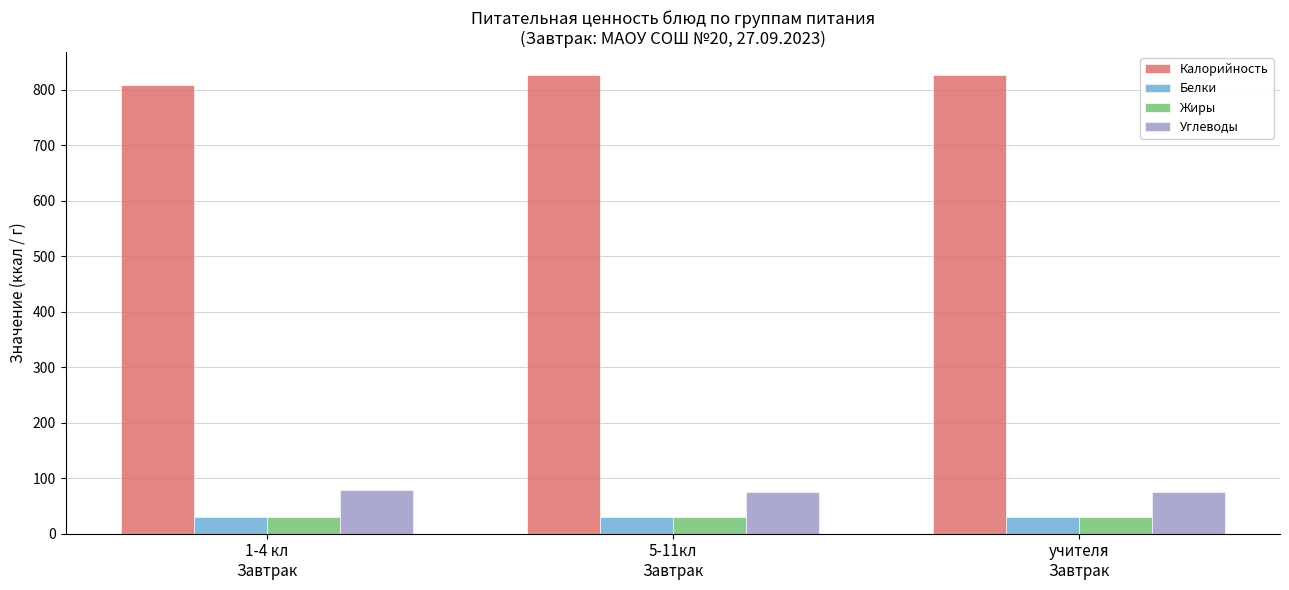

What is the minimum value shown in the chart?

29.2